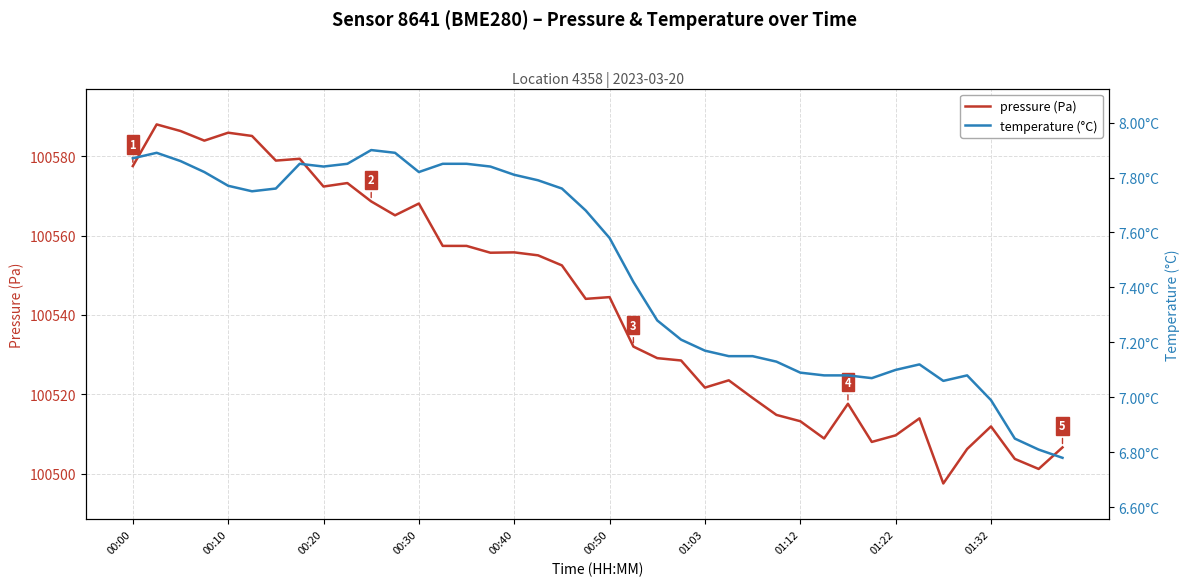

What is the difference between the highest and lowest values at 30?

100510.5